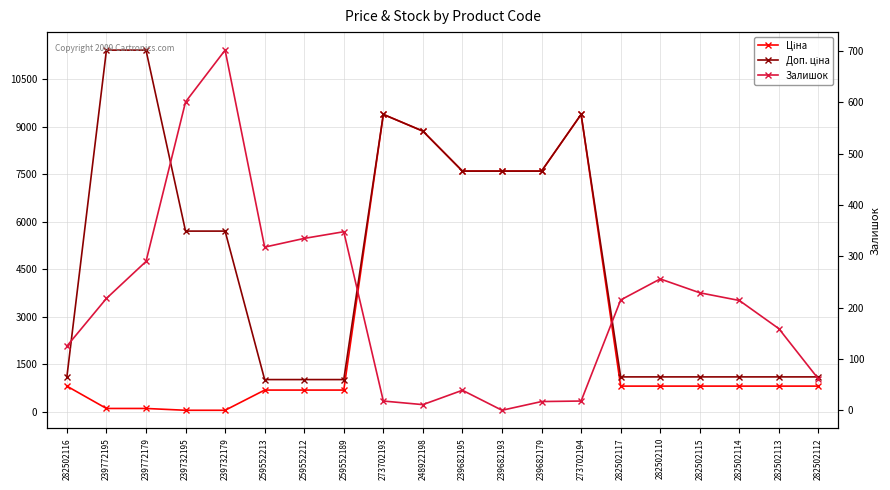

At which label does Ціна first exceed 818?

282502116